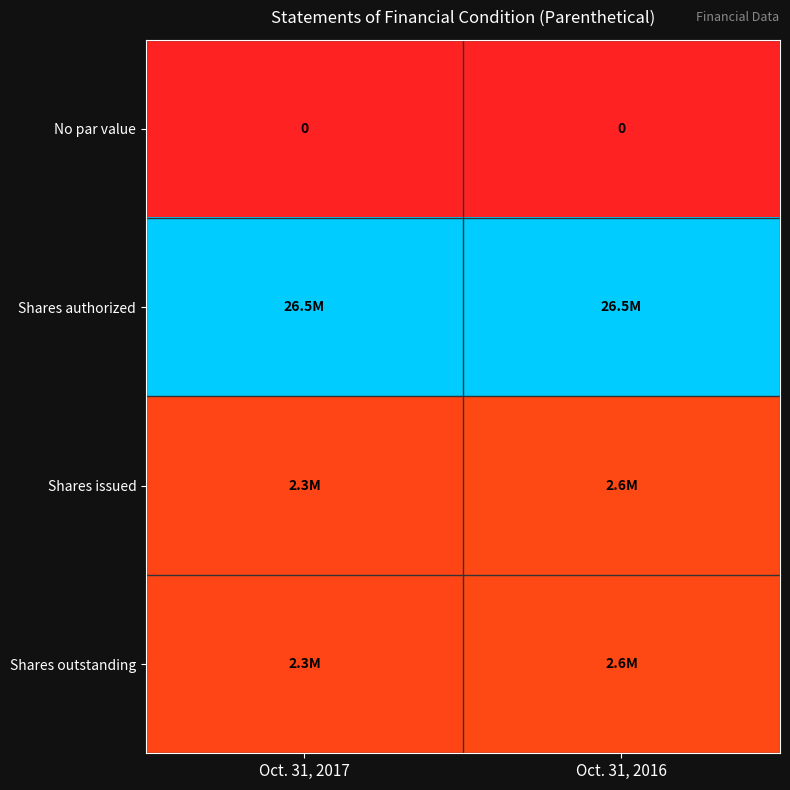

At which label does No par value reach its peak?

Oct. 31, 2017